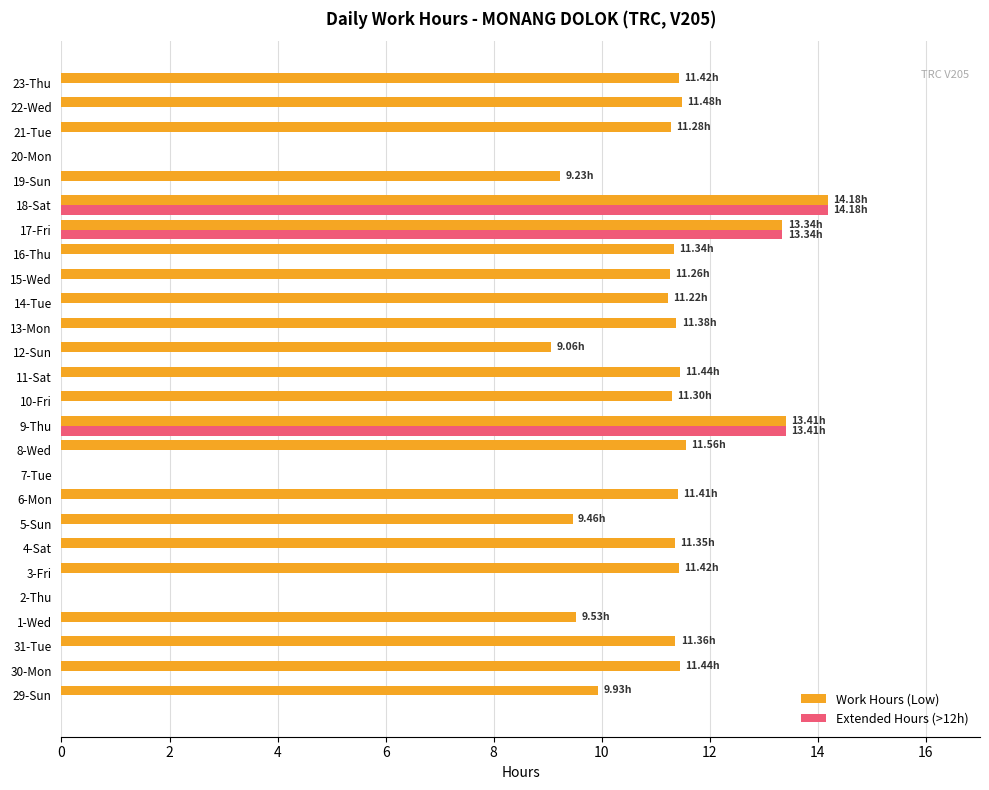

Is the value of Extended Hours (>12h) at 18-Sat greater than the value of Work Hours (Low) at 3-Fri?

Yes